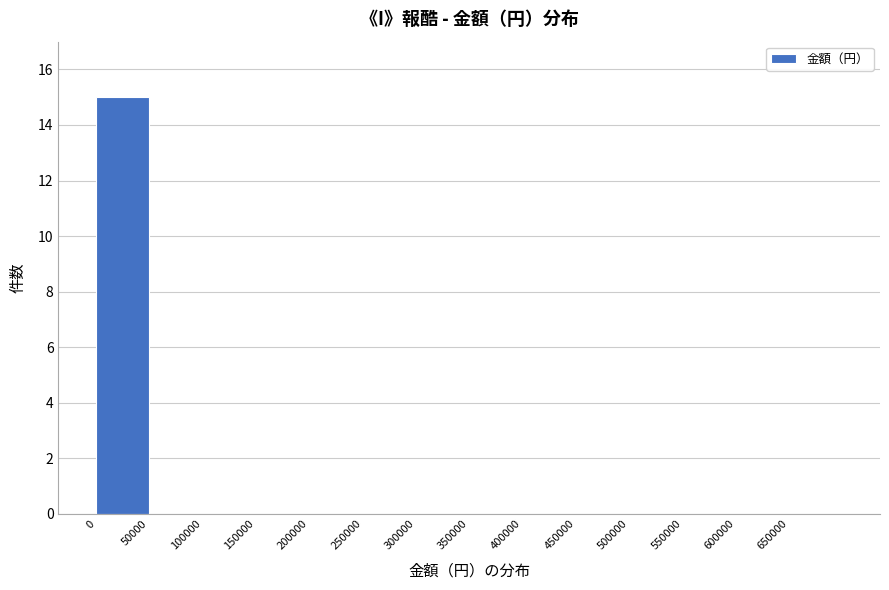

Reading left to right, transcribe this chart: for each bar, give the range it covers on the x-axis and its height. The values are not printed on the chart, so give them approximately, as read against the axis.

0 to 50000: 15
50000 to 100000: 0
100000 to 150000: 0
150000 to 200000: 0
200000 to 250000: 0
250000 to 300000: 0
300000 to 350000: 0
350000 to 400000: 0
400000 to 450000: 0
450000 to 500000: 0
500000 to 550000: 0
550000 to 600000: 0
600000 to 650000: 0
650000 to 700000: 0